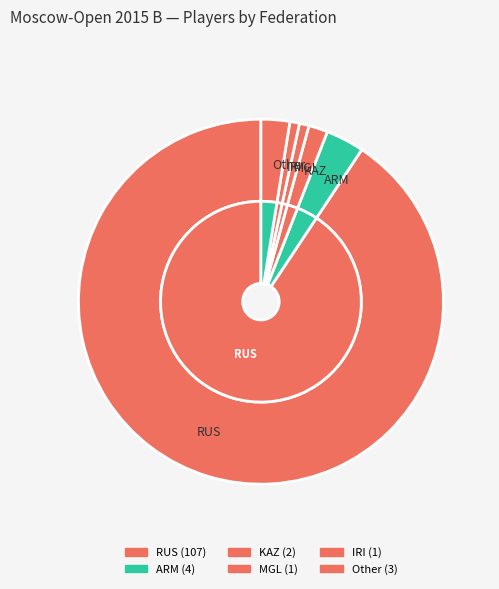

Is there a majority slice in this chart?

Yes